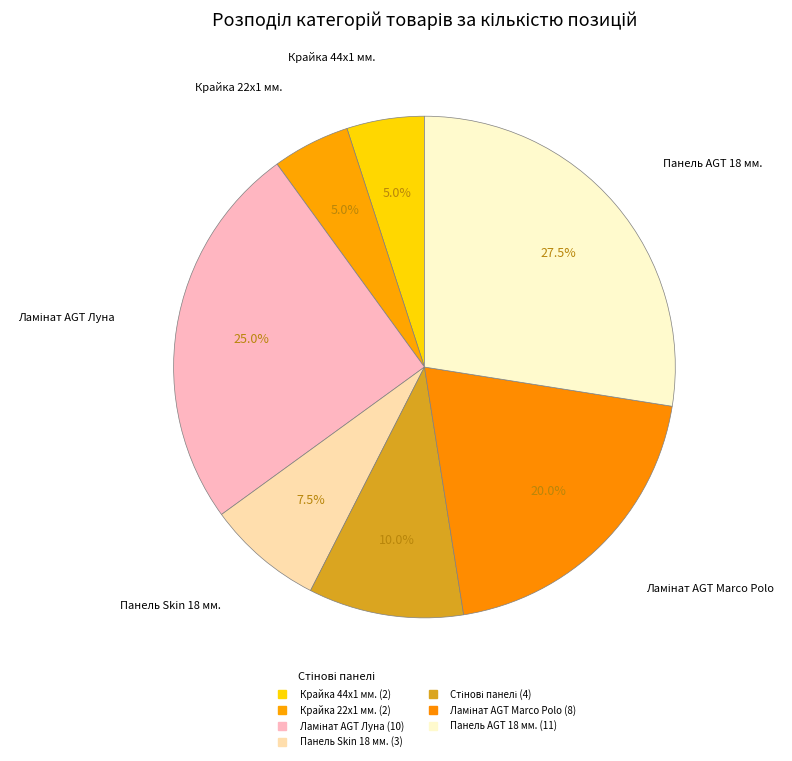

The Крайка 44x1 мм. slice represents 5% of the pie. True or false?

True